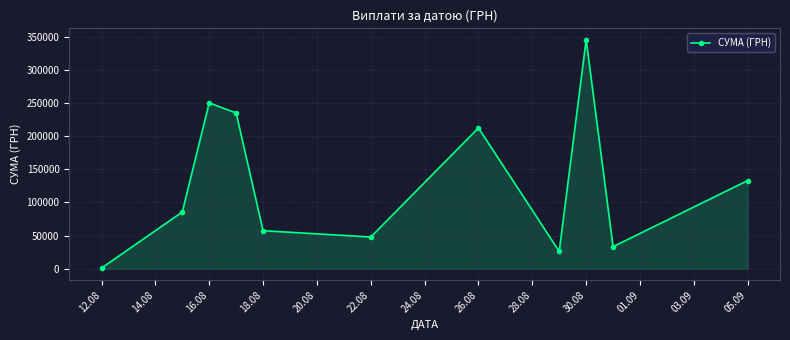

True or false: the data has more than 0 interior local peaks.

True